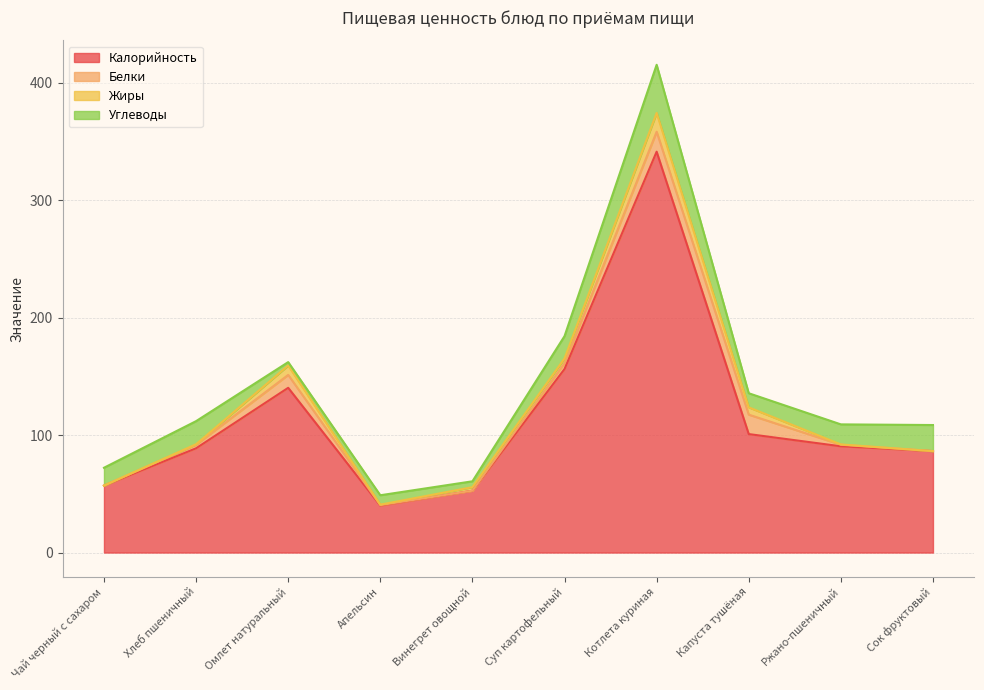

Is it true that Углеводы equals 8.0 at Апельсин?

True